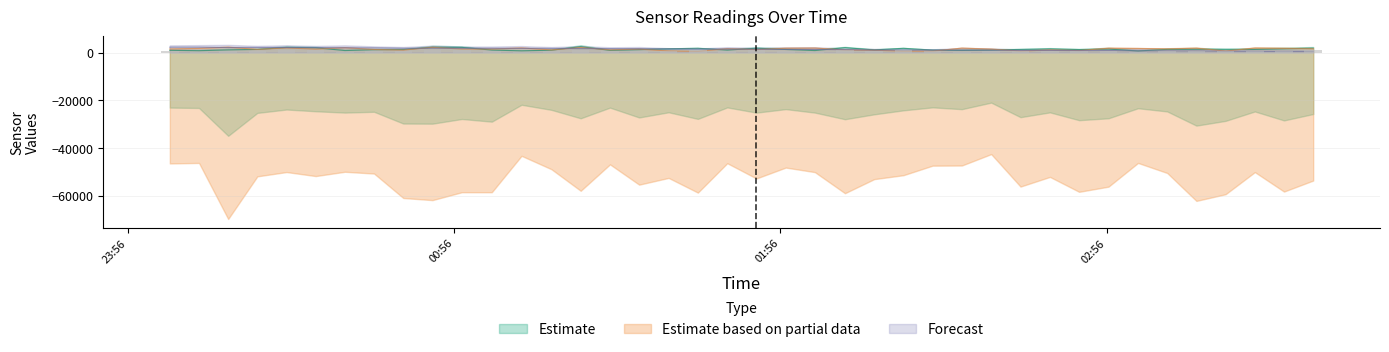

How many groups of bars are there?

40